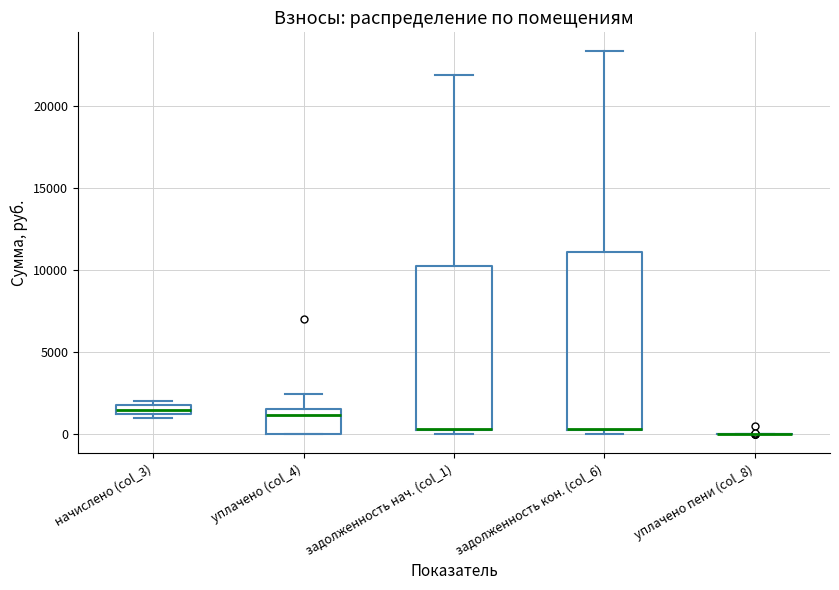

Where is the upper edge of the box for начислено (col_3) on the y-axis? The values are not printed on the chart, so give them approximately, as read against the axis.

2000